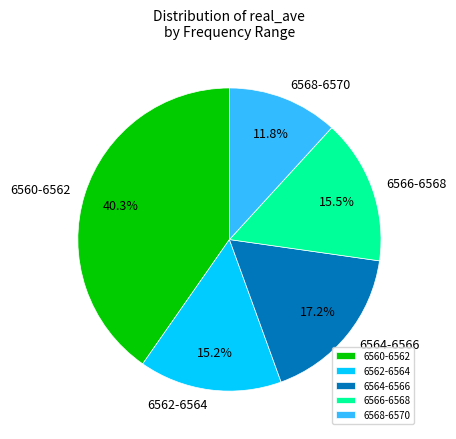

Between 6562-6564 and 6560-6562, which is larger?

6560-6562